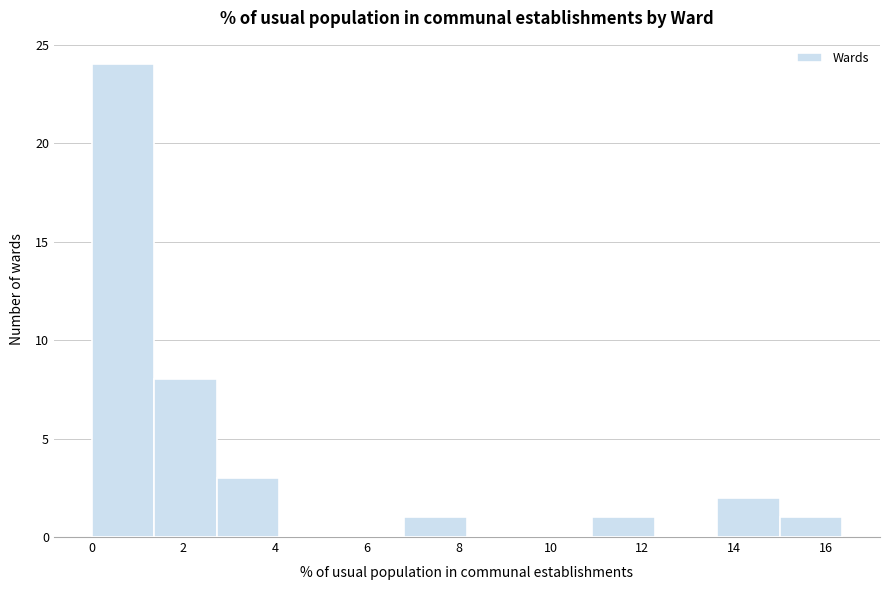

Reading left to right, transcribe this chart: for each bar, give the range it covers on the x-axis and its height. Neither the bar edges nor the heights are printed on the chart, so give them approximately, as read against the axes.

0.0 to 1.4: 24
1.4 to 2.8: 8
2.8 to 4.0: 3
4.0 to 5.4: 0
5.4 to 6.8: 0
6.8 to 8.2: 1
8.2 to 9.6: 0
9.6 to 11.0: 0
11.0 to 12.2: 1
12.2 to 13.6: 0
13.6 to 15.0: 2
15.0 to 16.4: 1